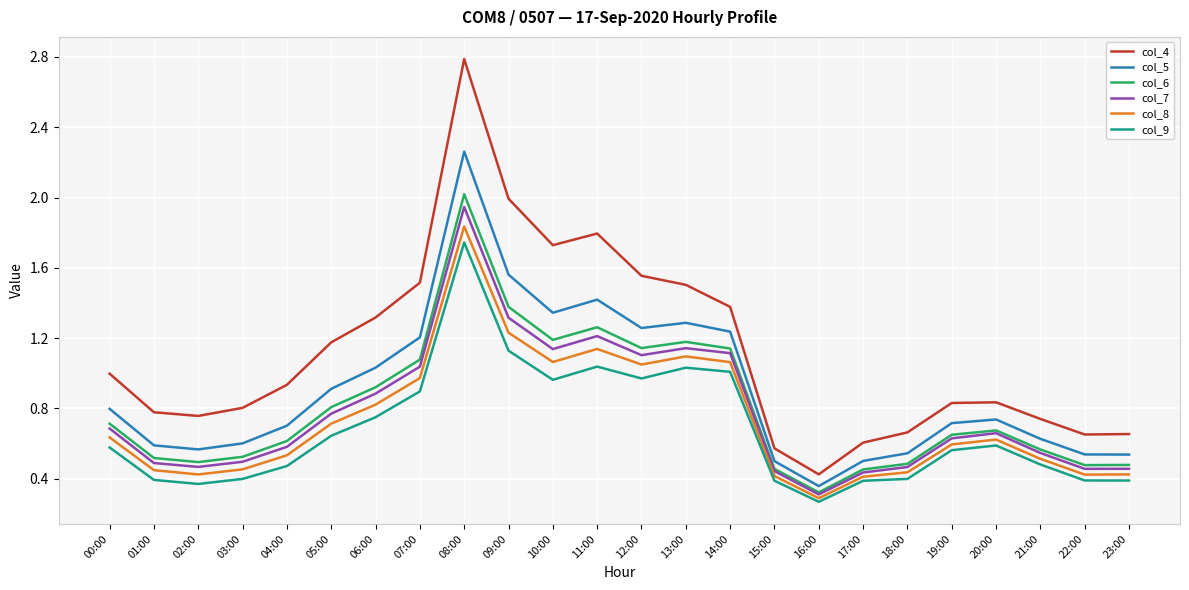

What is the sum of all col_4 values?

27.0